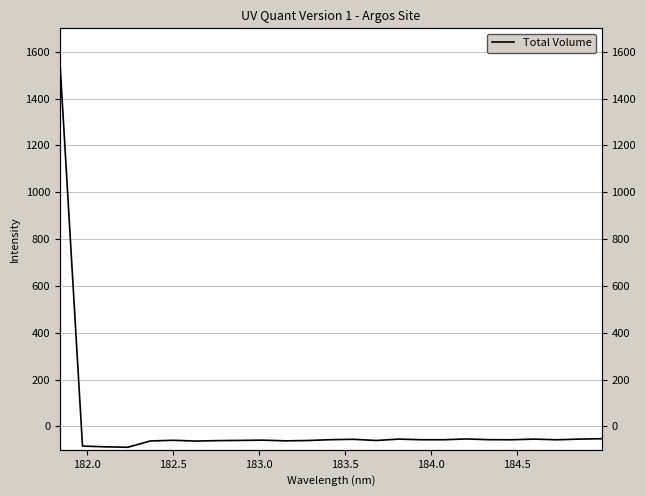

How many positive values are there?

1